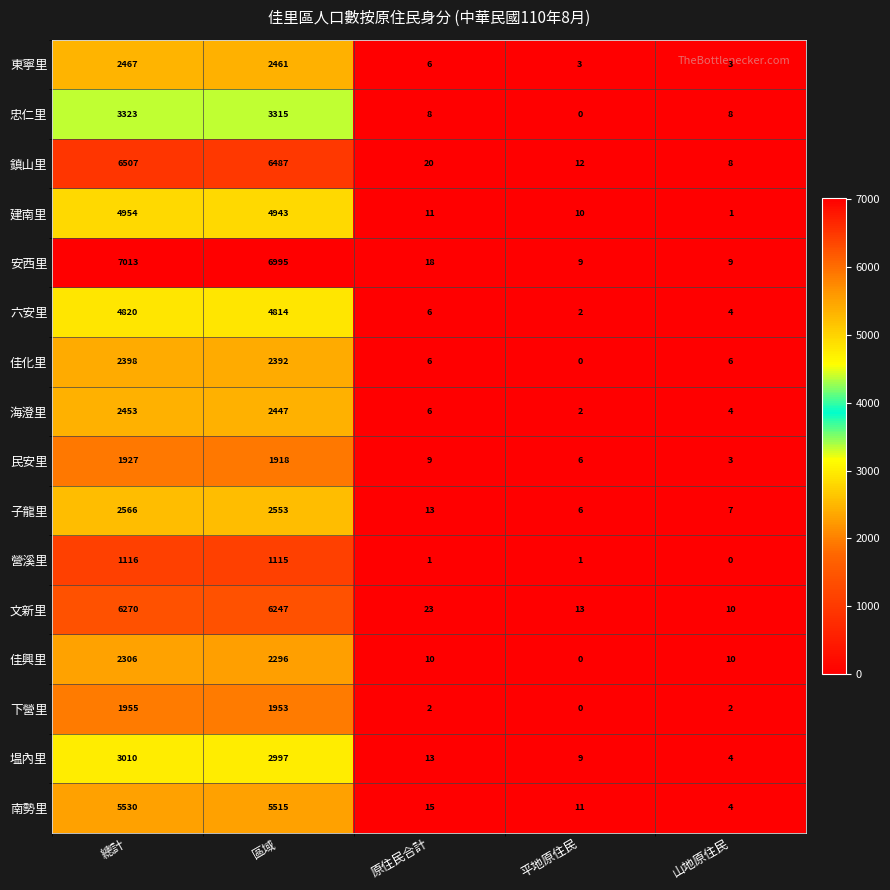

Count the number of data series in this chart.

16